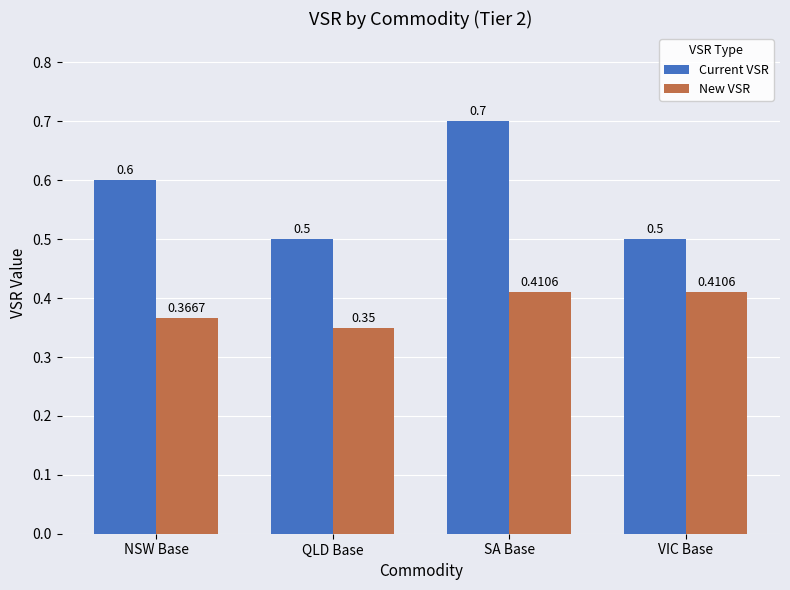

Which series has the largest range (max minus min)?

Current VSR